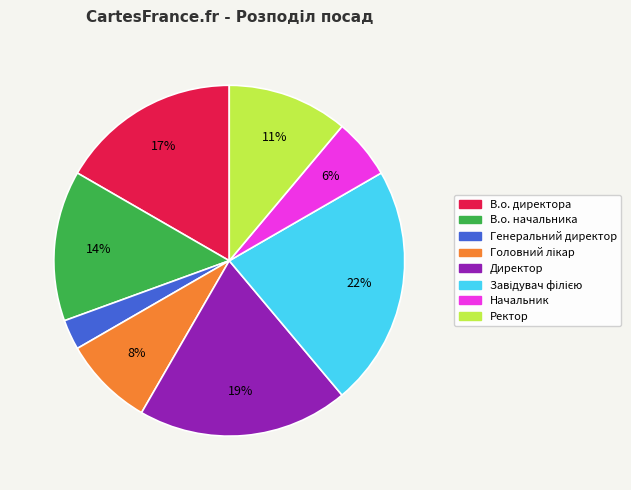

To the nearest percent, what portion does Директор represent?

19%